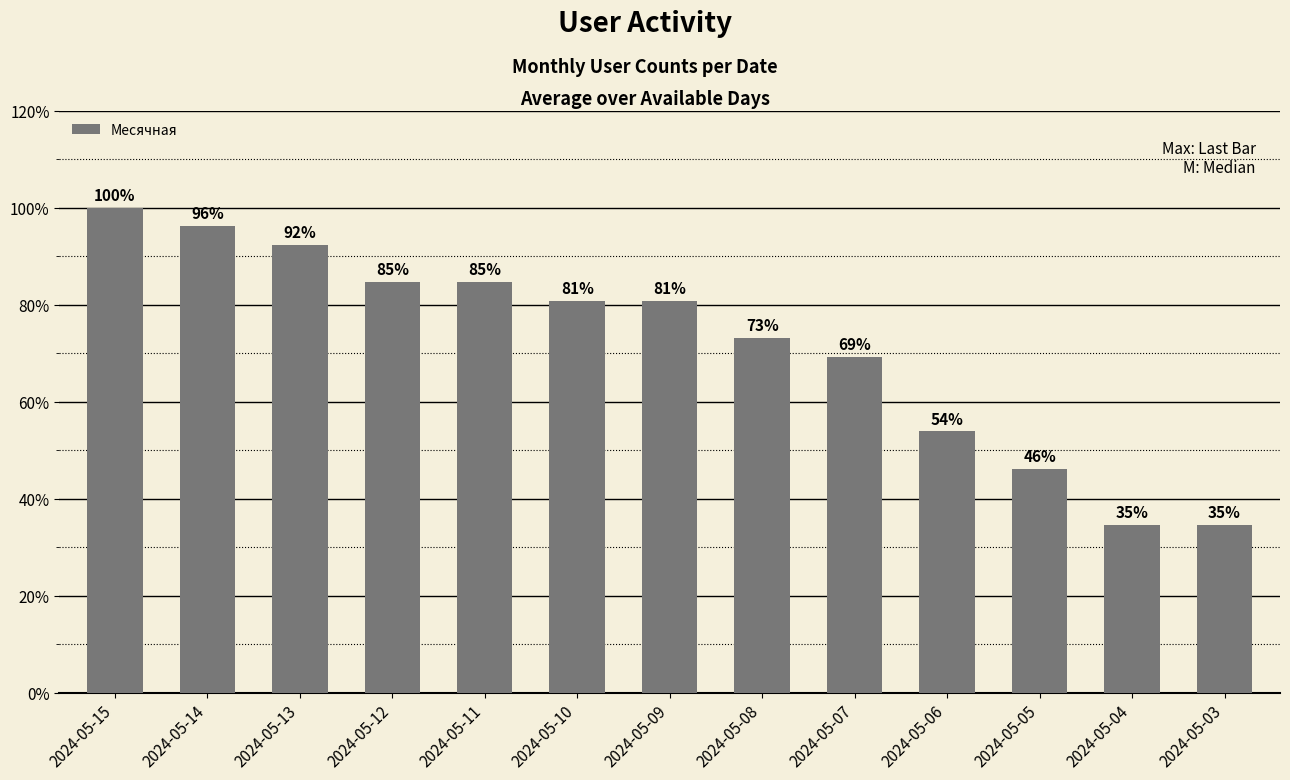

What is the change in value from 2024-05-12 to 2024-05-05?

-10